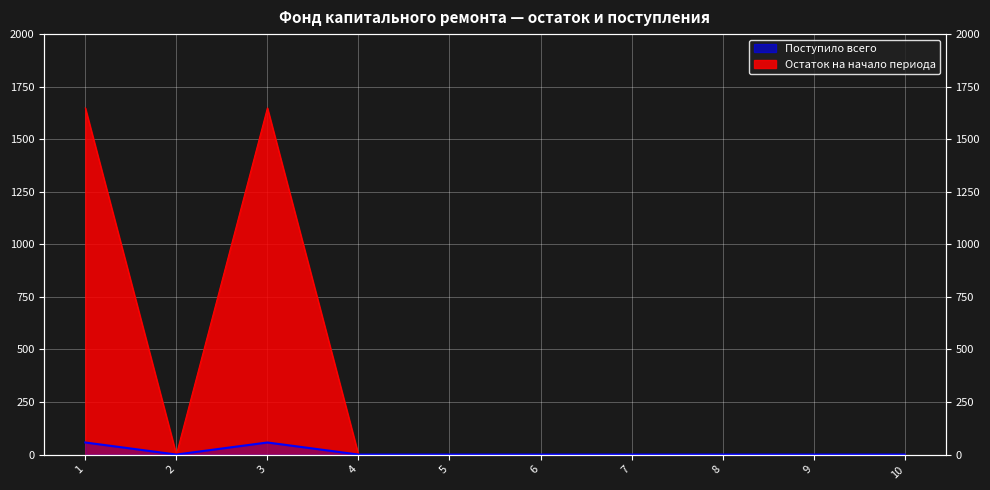

At which label is Поступило всего closest to 824?

2